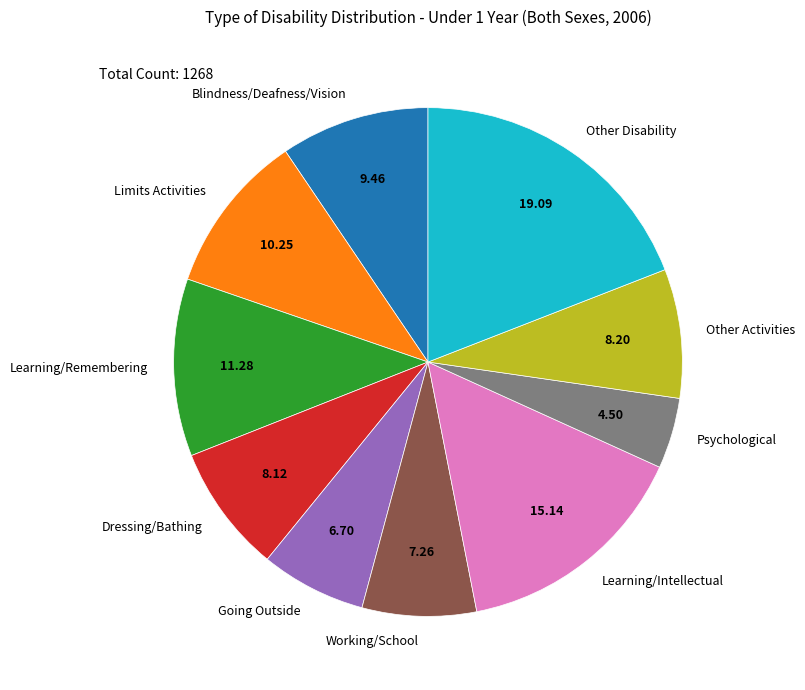

How many segments does this pie chart have?

10